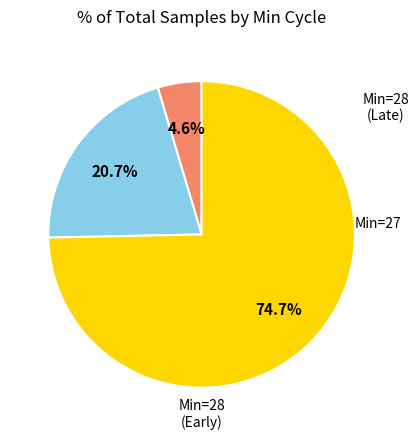

Is there any slice that represents more than half of the pie?

Yes